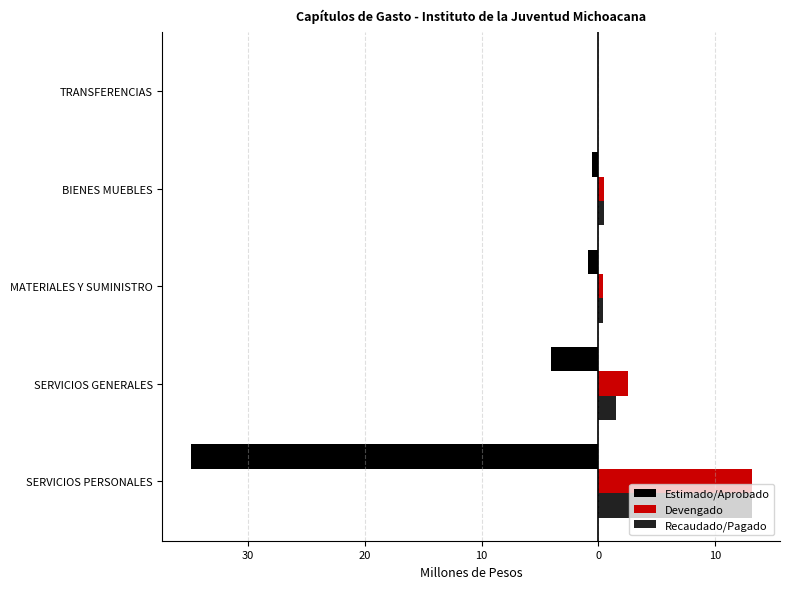

What are all the series names shown in the legend?

Estimado/Aprobado, Devengado, Recaudado/Pagado